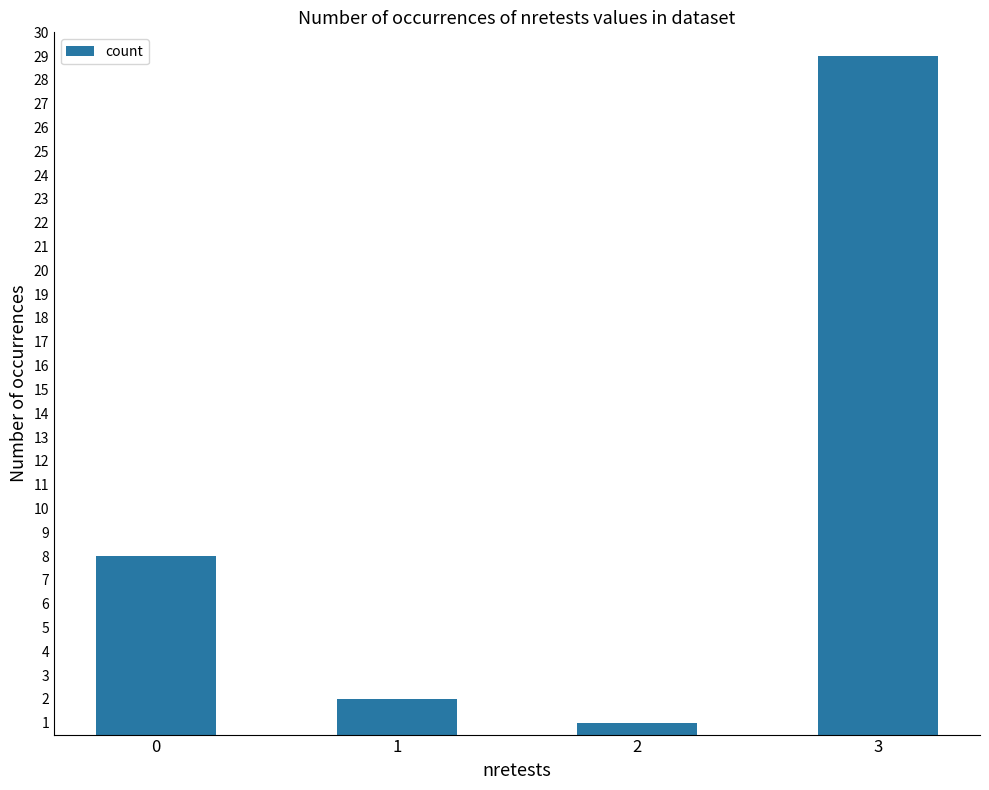

Is it true that the value at 3 is 29?

True